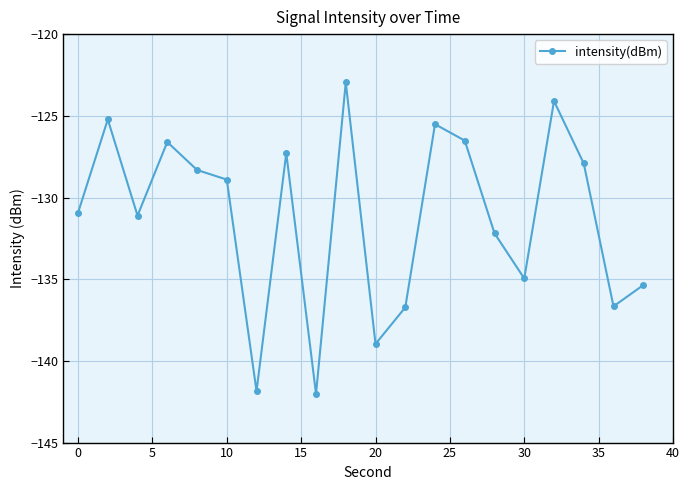

True or false: there are more than 0 points higher than both neighbors.

True